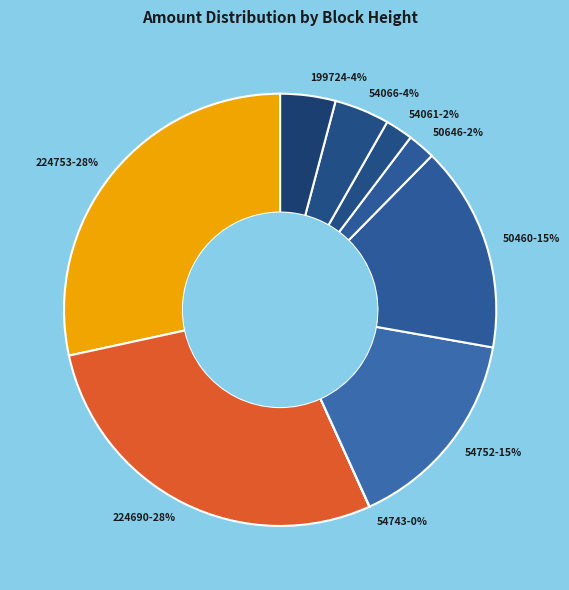

True or false: 54066-4% accounts for 4% of the total.

True